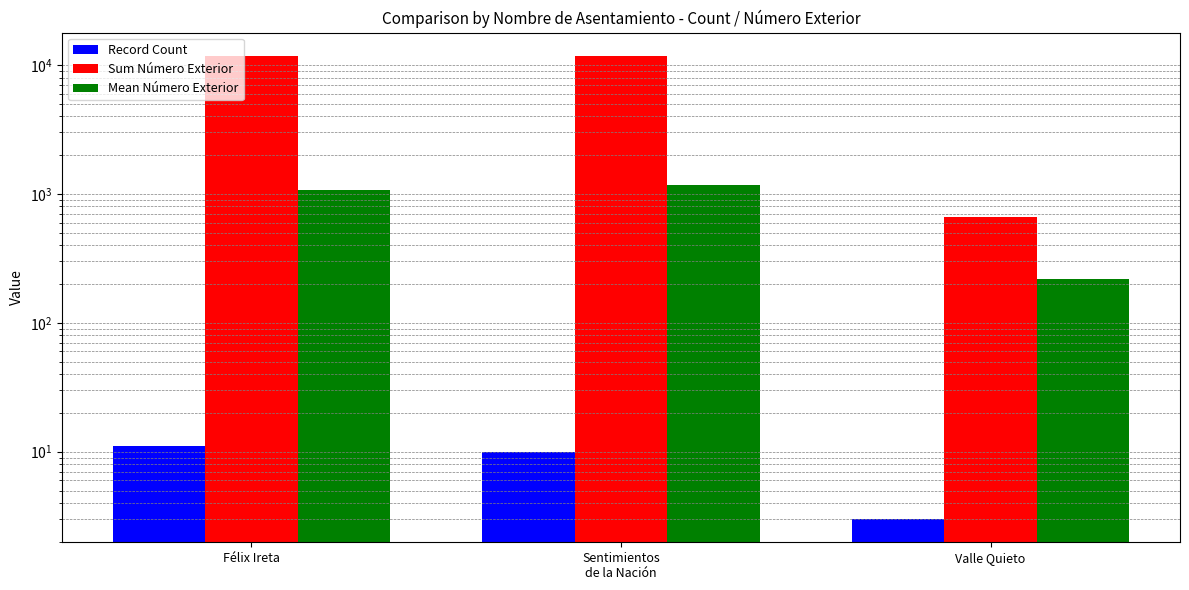

Rank the series at Valle Quieto from highest to lowest value.

Sum Número Exterior, Mean Número Exterior, Record Count